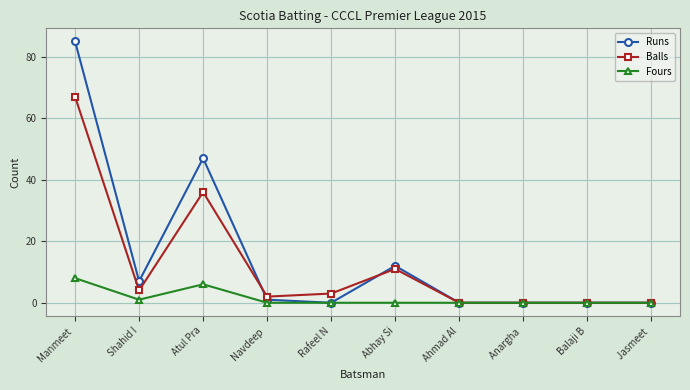

What is the maximum value shown in the chart?

85